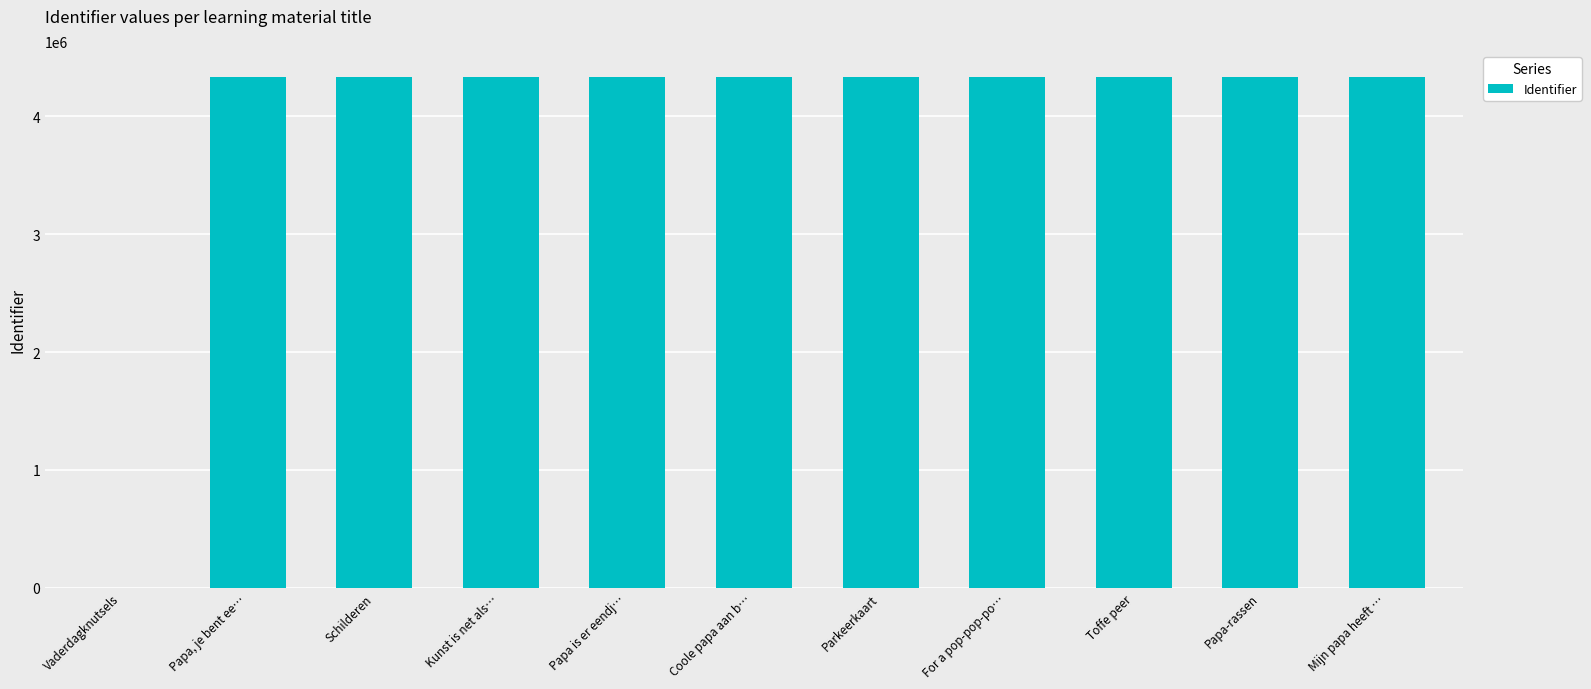

What is the greatest value displayed?

4338492